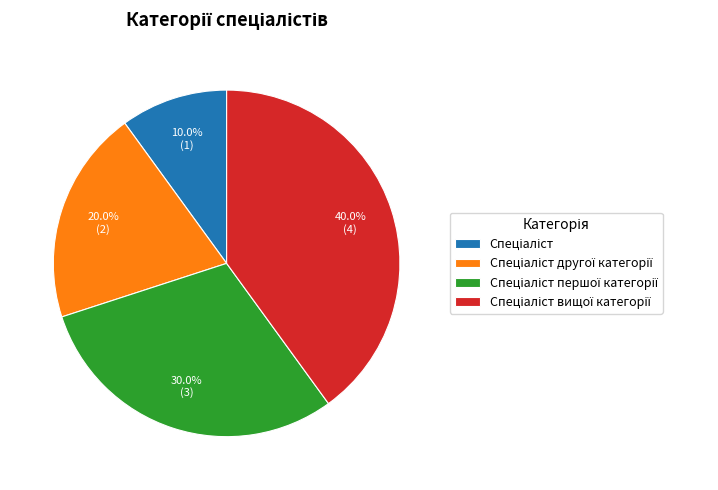

Is there a majority slice in this chart?

No